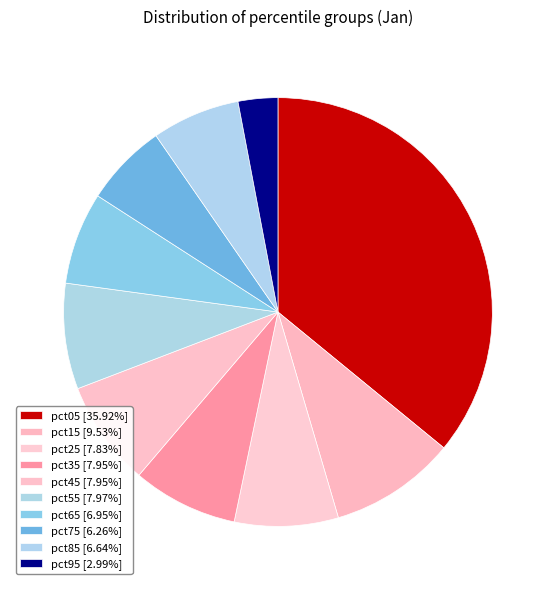

How many segments does this pie chart have?

10